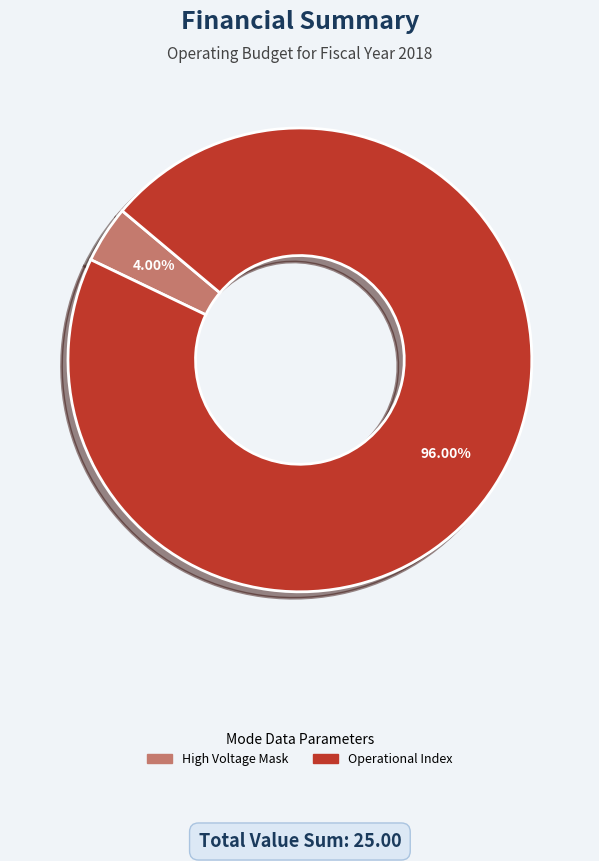

How many slices are in this pie chart?

2